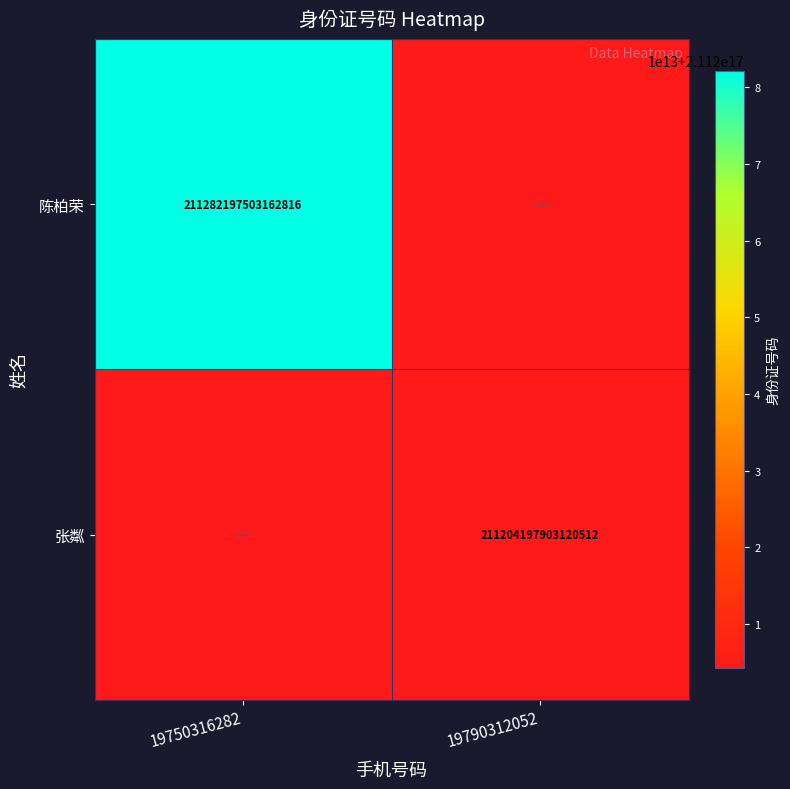

The 张粼 series shows 136925791389814832 at 19790312052. True or false?

False